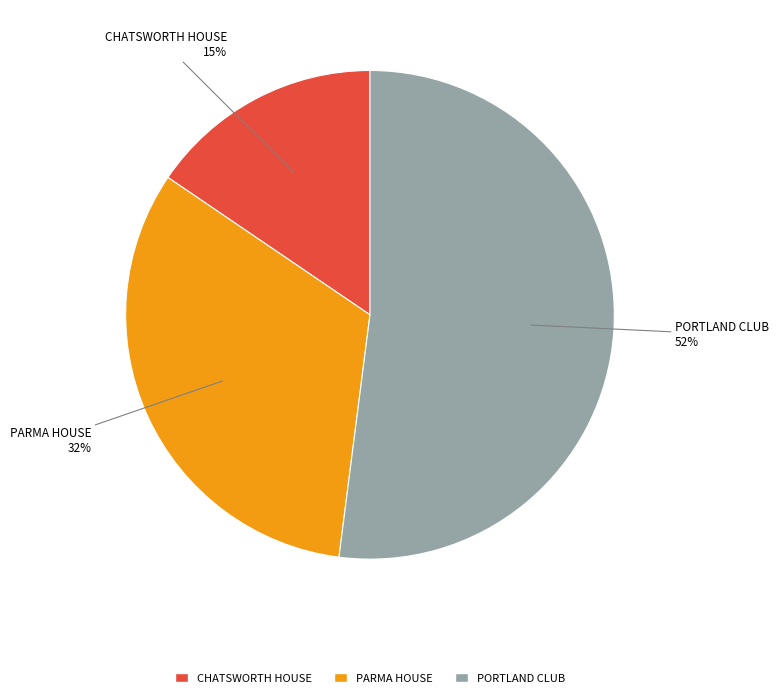

True or false: PARMA HOUSE accounts for 22% of the total.

False